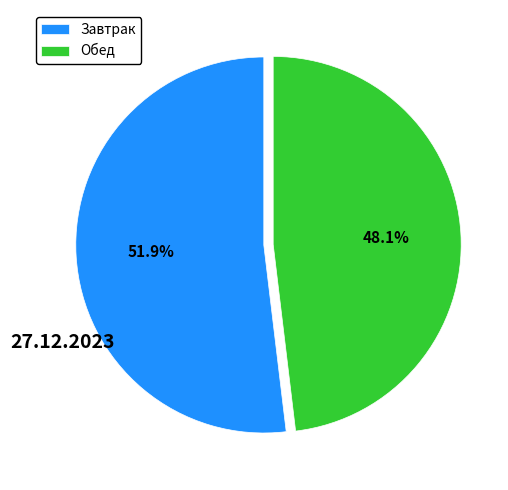

Which has a higher value, Обед or Завтрак?

Завтрак